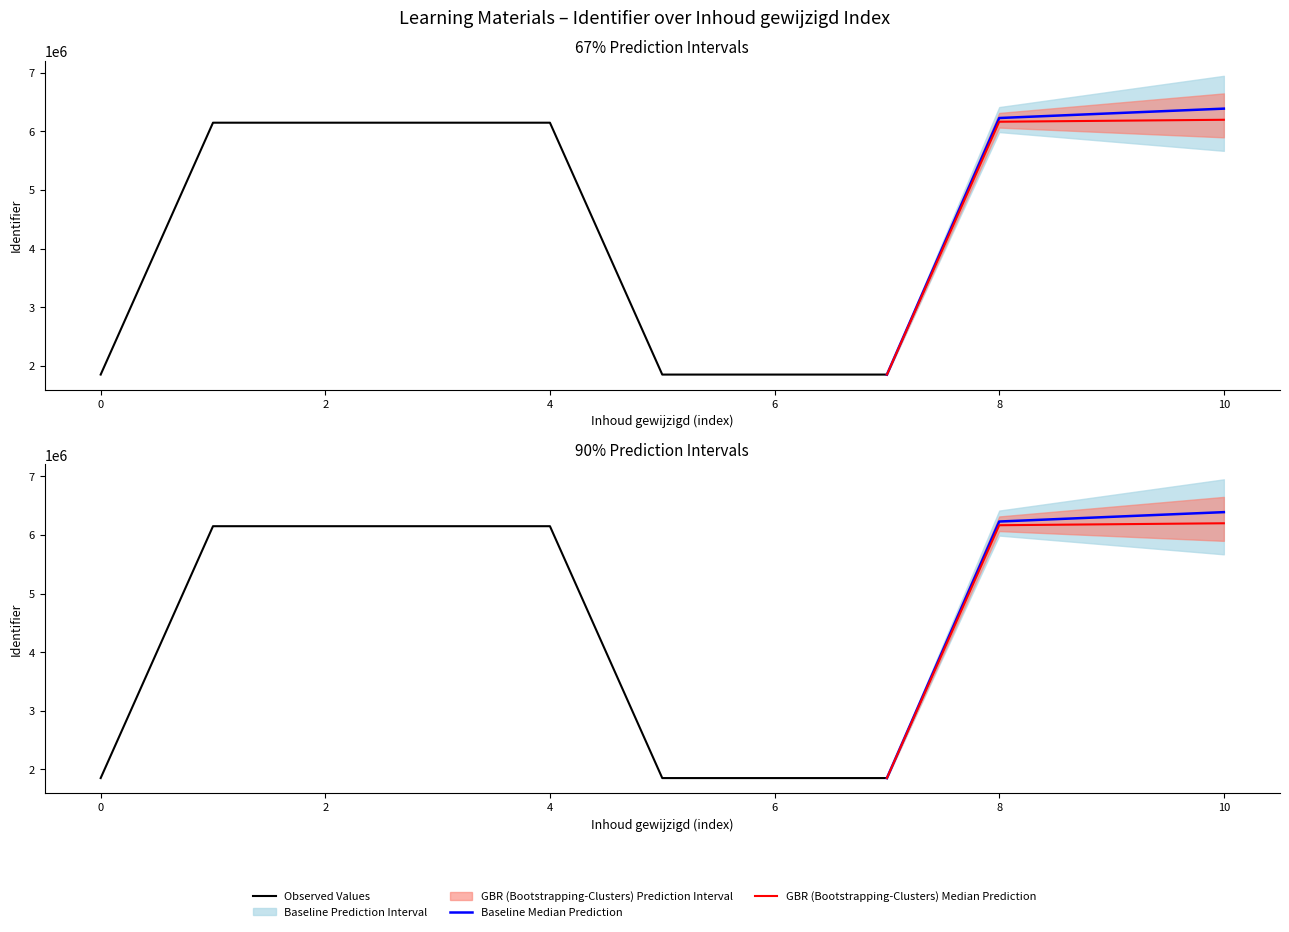

Is this an area chart (filled region under the line)?

No